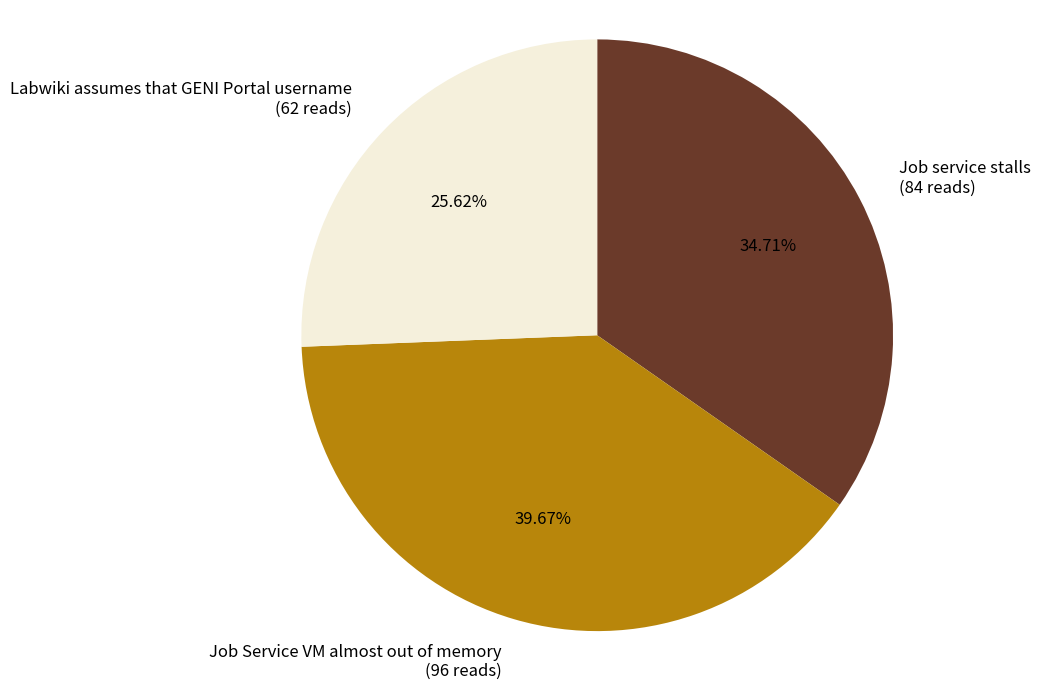

Does Labwiki assumes that GENI Portal username represent more than half of the total?

No